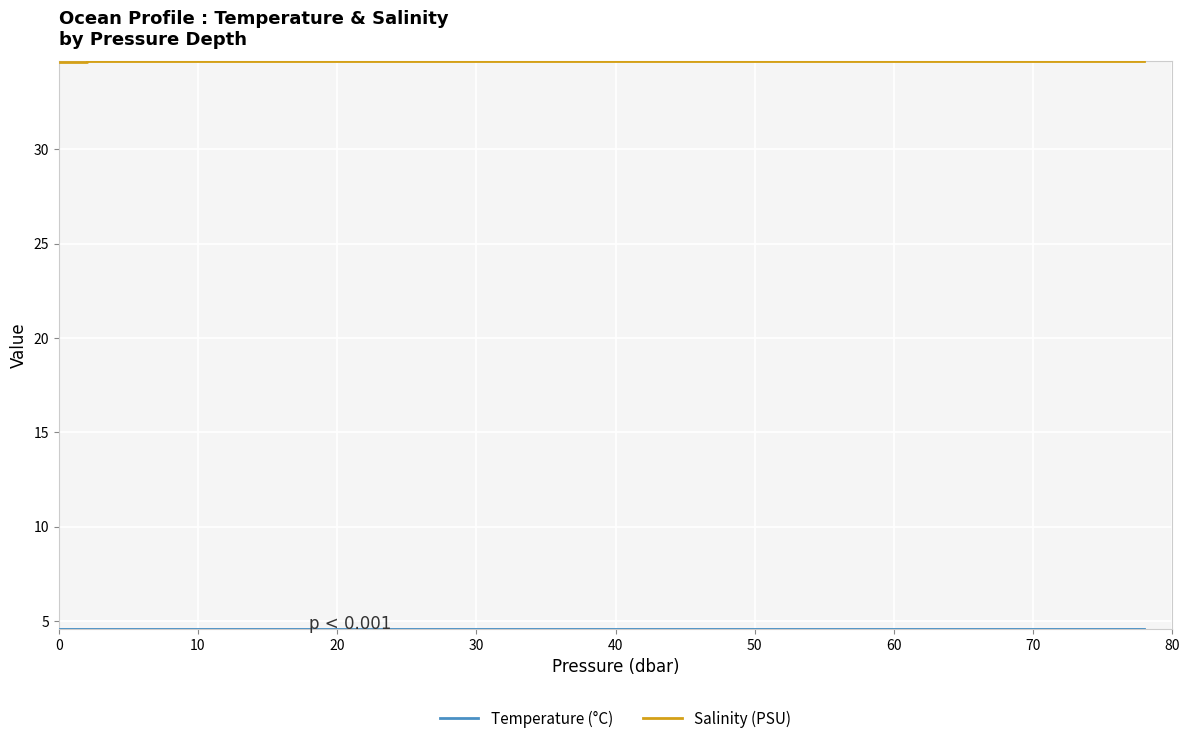

What is the highest value of the Salinity (PSU) series?

34.7